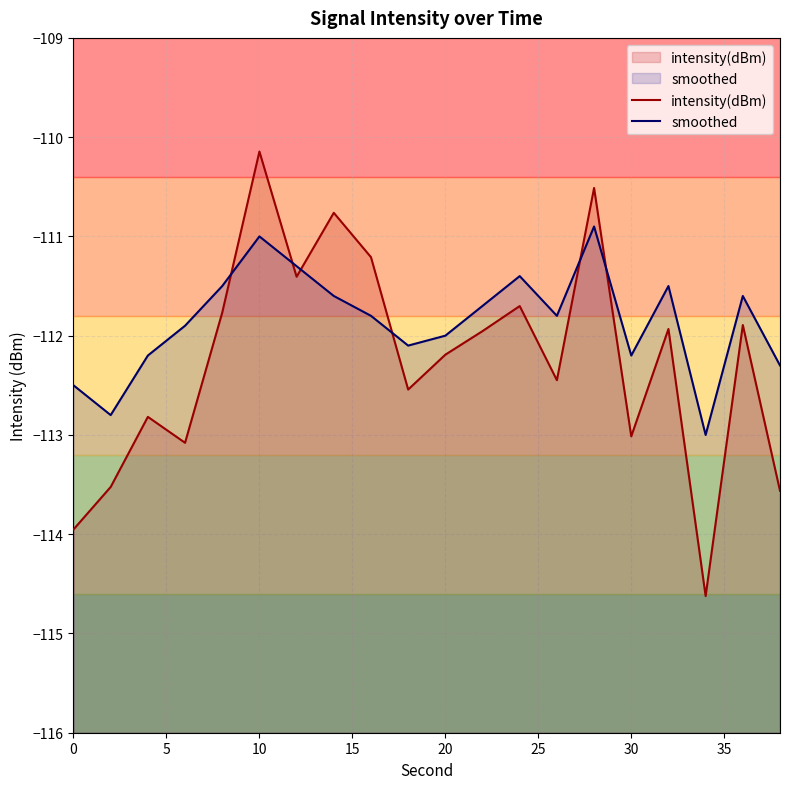

List the series in order of their peak value, lowest first.

smoothed, intensity(dBm)